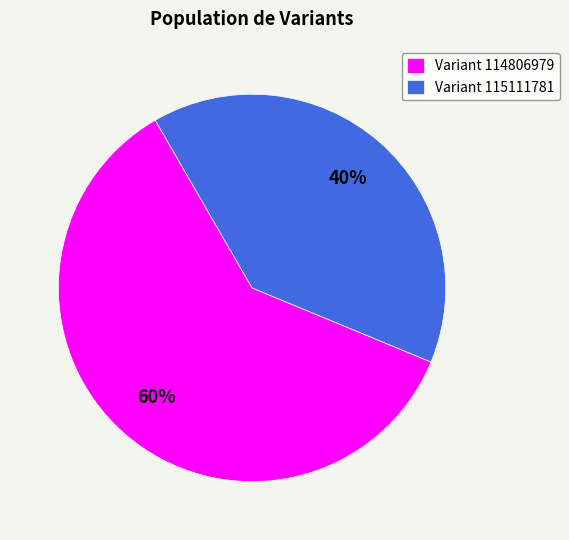

To the nearest percent, what portion does Variant 114806979 represent?

60%